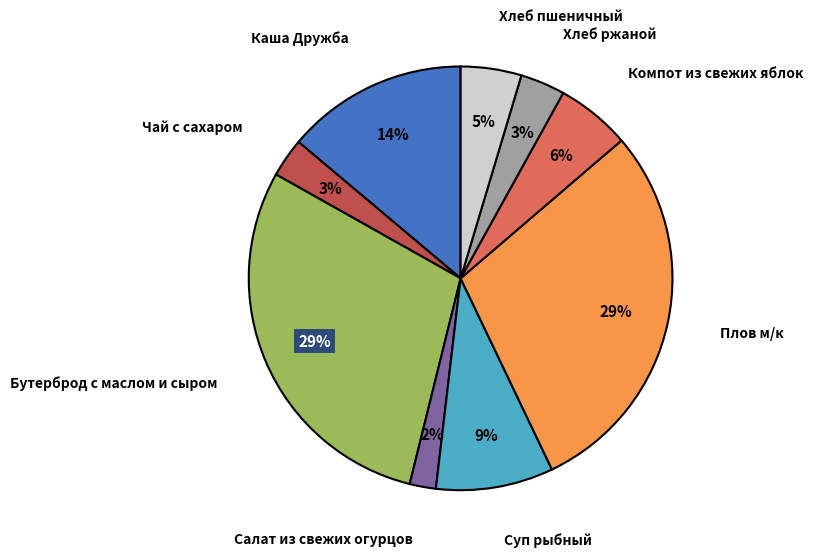

Is there a majority slice in this chart?

No